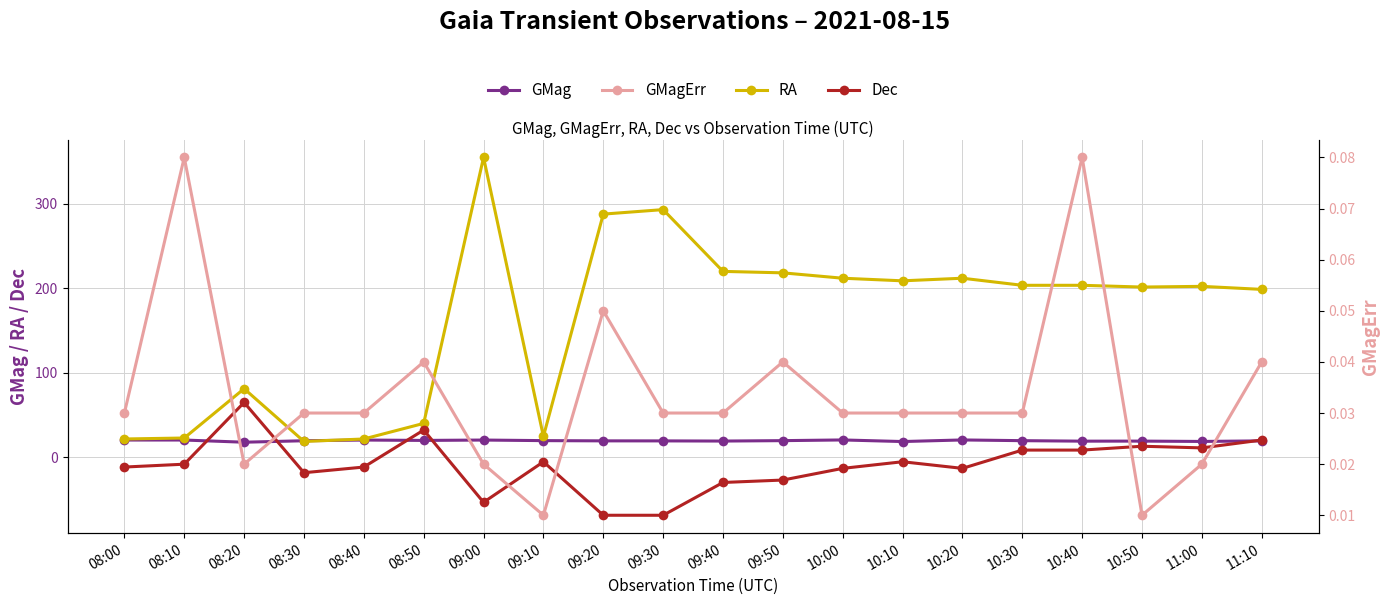

Reading right to left, transcribe all the data shown in this chart.

GMag: 11:10=19.5	11:00=18.8	10:50=19.2	10:40=19.2	10:30=19.8	10:20=20.6	10:10=18.7	10:00=20.6	09:50=19.8	09:40=19.3	09:30=19.5	09:20=19.5	09:10=19.8	09:00=20.5	08:50=20.0	08:40=20.5	08:30=19.7	08:20=17.9	08:10=20.5	08:00=20.5
RA: 11:10=198.5	11:00=202.1	10:50=201.3	10:40=203.3	10:30=203.3	10:20=211.7	10:10=208.6	10:00=211.7	09:50=218.1	09:40=219.8	09:30=292.8	09:20=287.5	09:10=24.8	09:00=354.5	08:50=40.2	08:40=21.7	08:30=18.8	08:20=81.2	08:10=22.9	08:00=21.7
Dec: 11:10=20.5	11:00=11.2	10:50=13.2	10:40=8.6	10:30=8.6	10:20=-13.0	10:10=-5.2	10:00=-13.0	09:50=-26.8	09:40=-29.7	09:30=-68.4	09:20=-68.4	09:10=-5.2	09:00=-53.1	08:50=32.3	08:40=-11.4	08:30=-18.1	08:20=64.9	08:10=-8.1	08:00=-11.4
GMagErr: 11:10=0.0	11:00=0.0	10:50=0.0	10:40=0.1	10:30=0.0	10:20=0.0	10:10=0.0	10:00=0.0	09:50=0.0	09:40=0.0	09:30=0.0	09:20=0.1	09:10=0.0	09:00=0.0	08:50=0.0	08:40=0.0	08:30=0.0	08:20=0.0	08:10=0.1	08:00=0.0